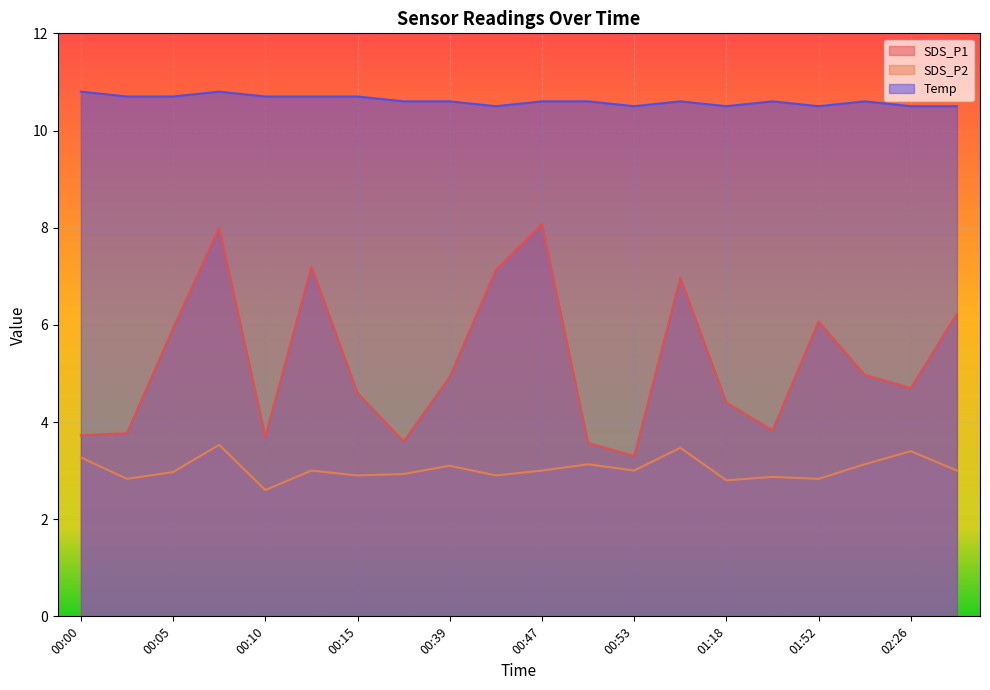

True or false: SDS_P2 and SDS_P1 cross at least once.

False